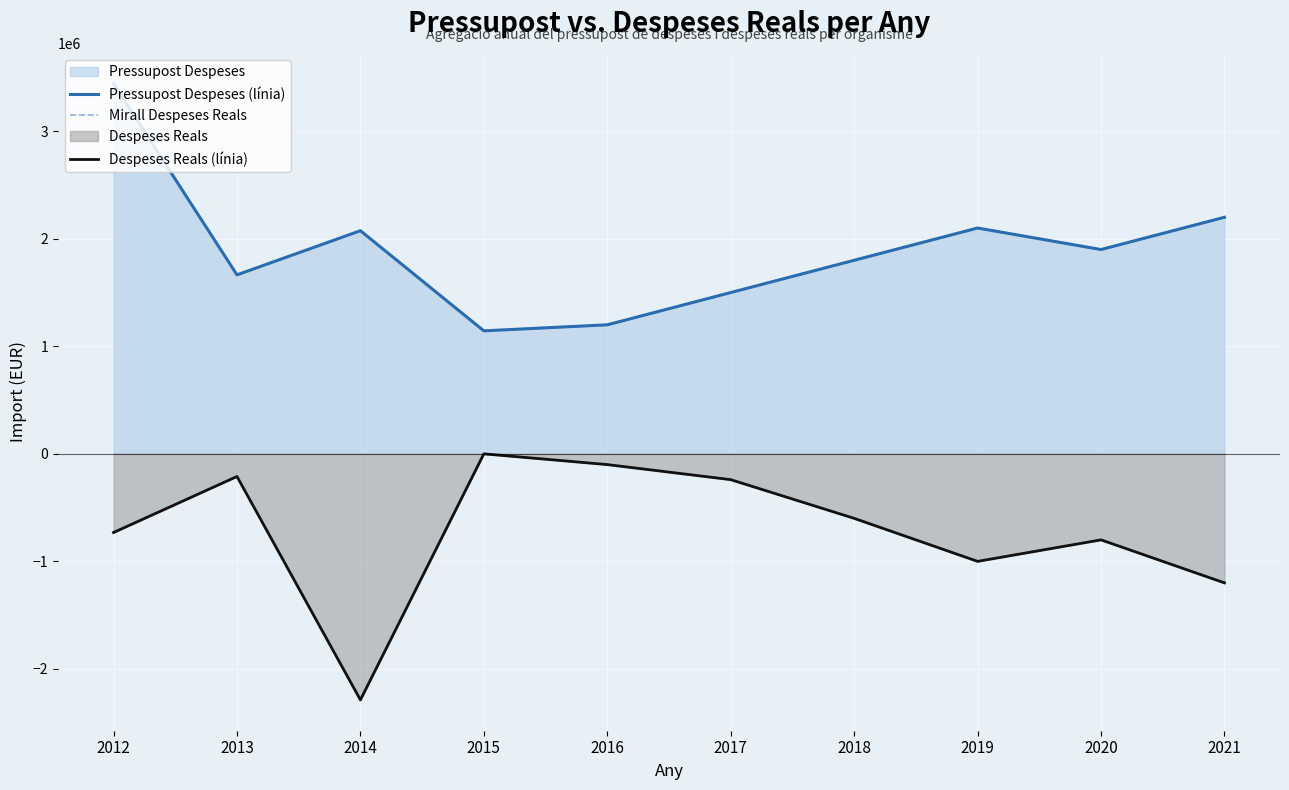

True or false: Pressupost Despeses (línia) has a value of 3442732 at 2012.

True